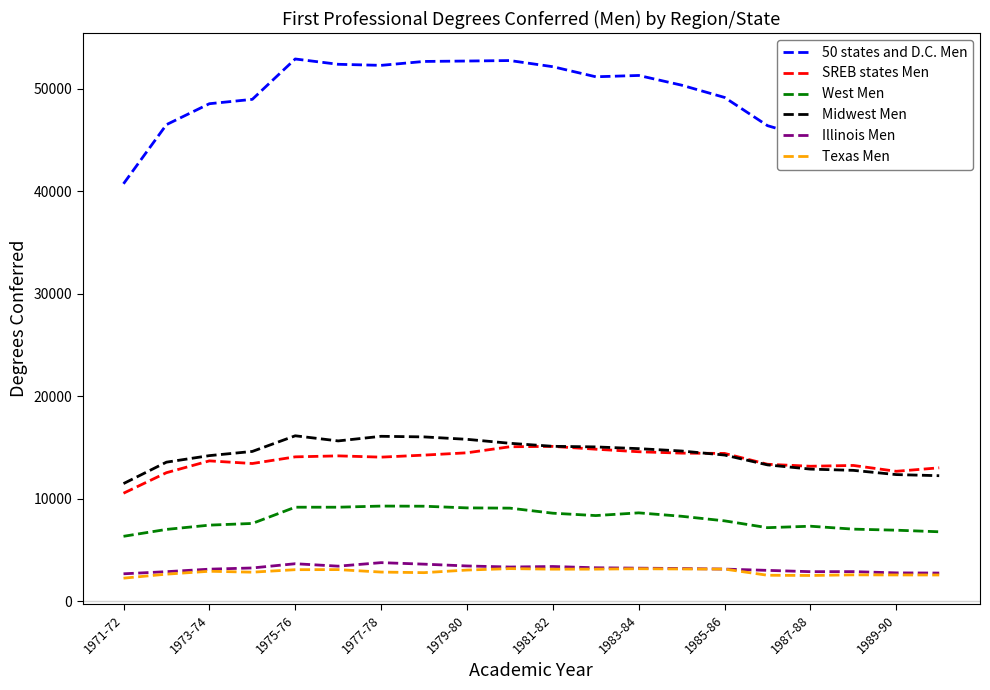

True or false: Midwest Men and 50 states and D.C. Men cross at least once.

False